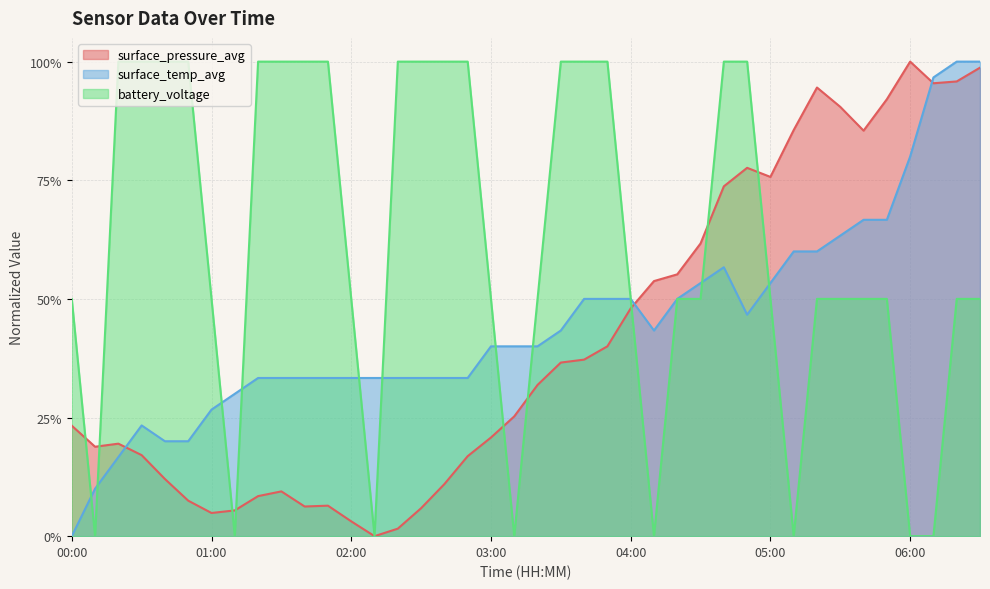

Which series has the widest spread of values?

surface_pressure_avg